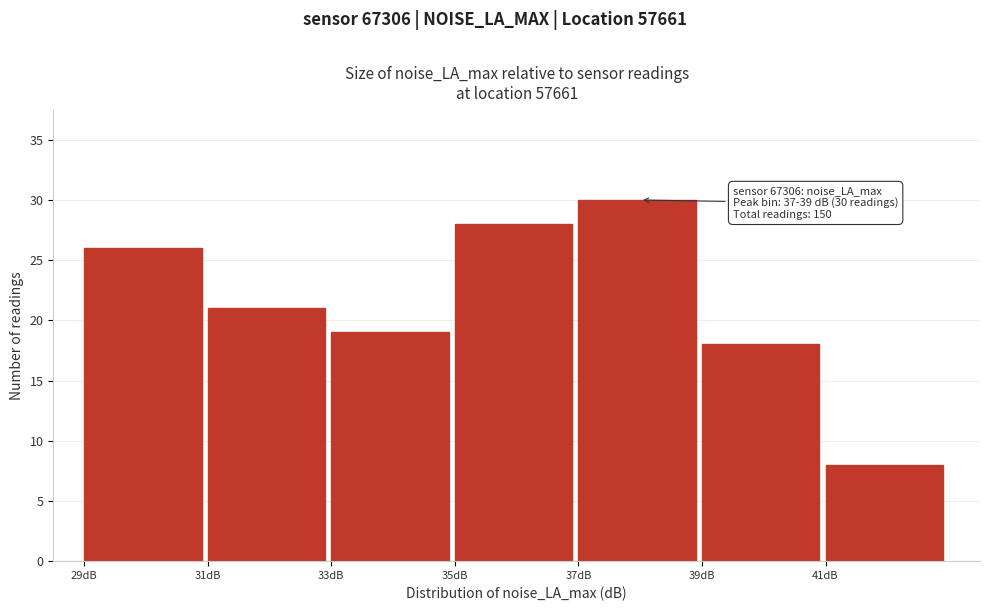

Which range on the x-axis has the tallest bar?

37 to 39